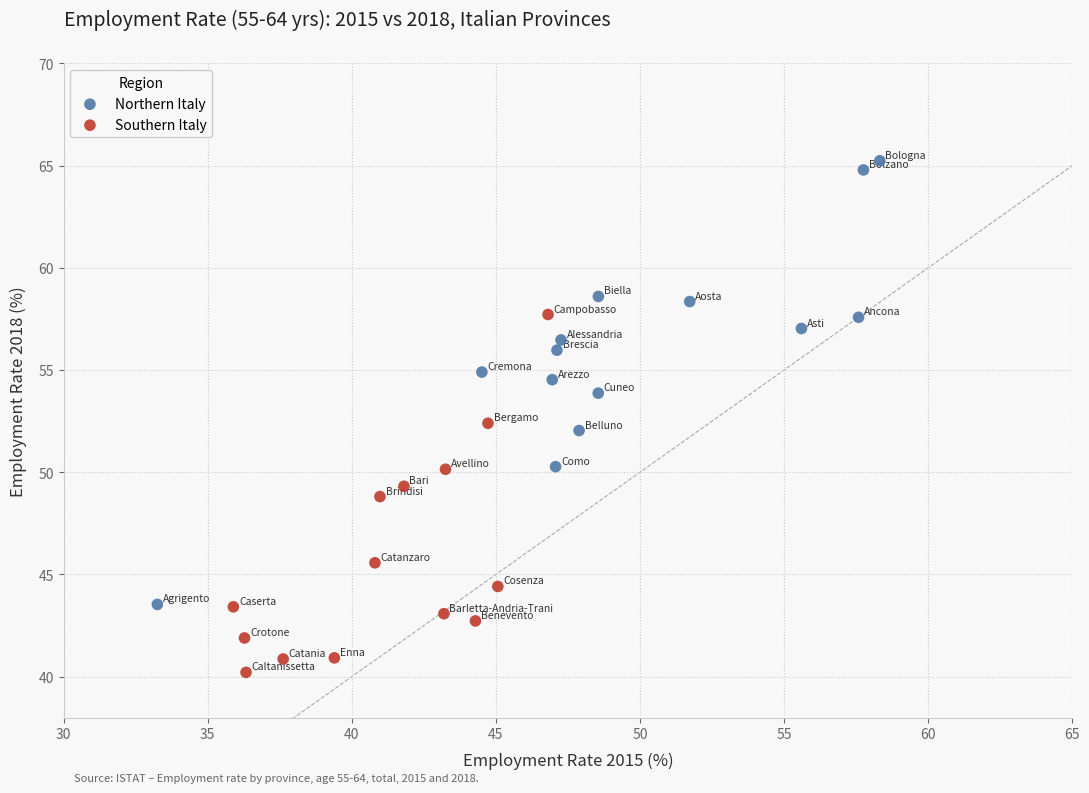

Which series has the largest Y range (max minus min)?

Northern Italy